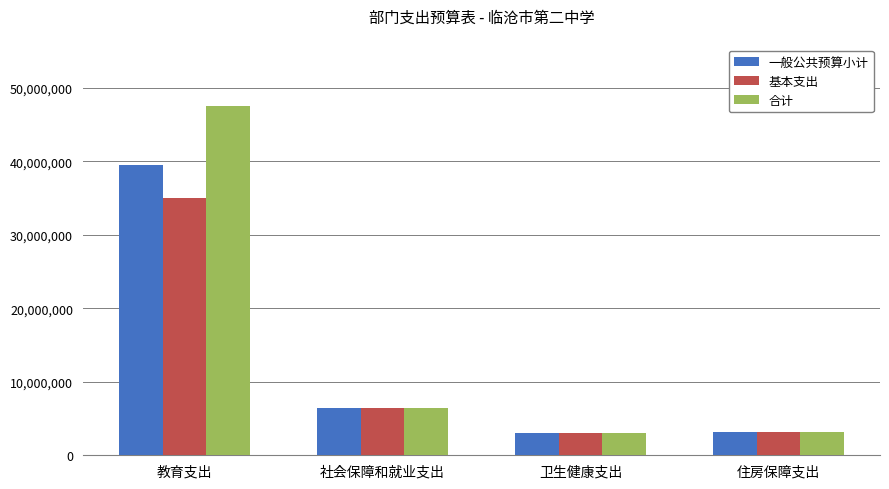

How many bars are there in total?

12